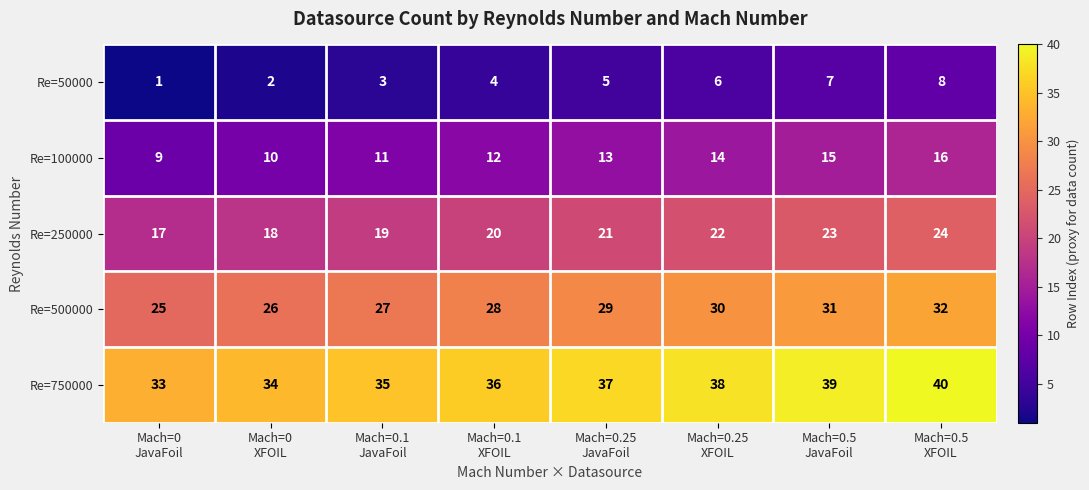

How many Re=100000 values are between 11 and 15?

5